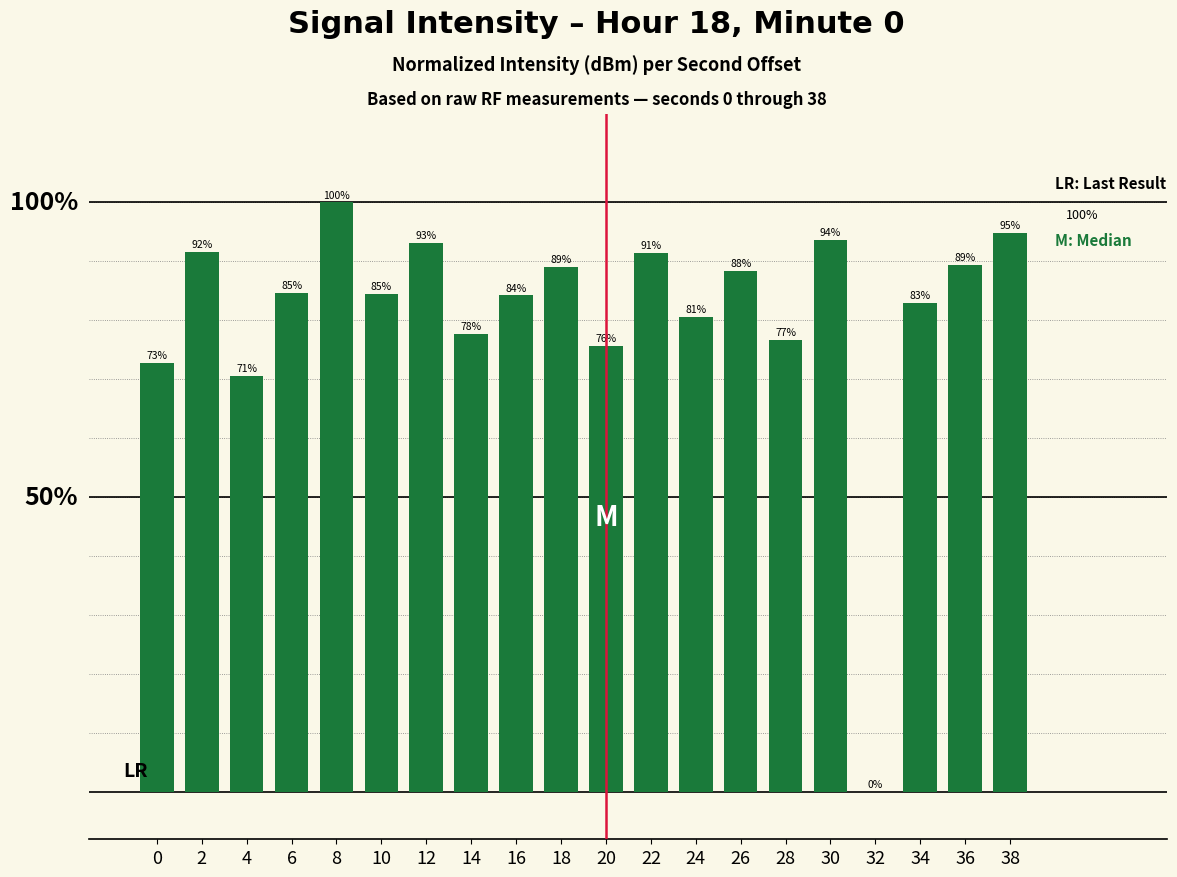

Between 6 and 28, which is larger?

6